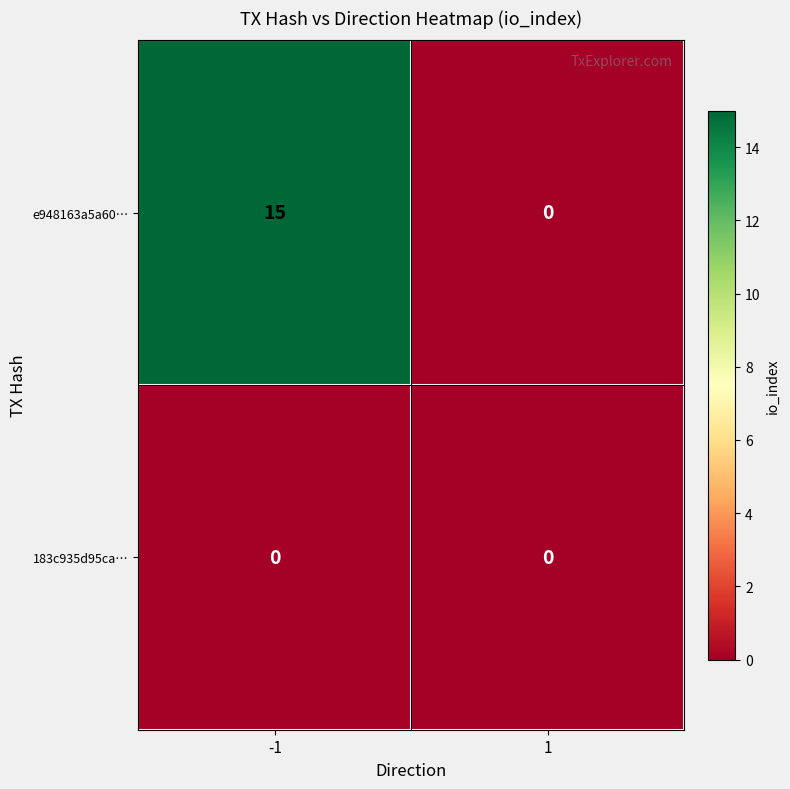

The value of e948163a5a60… at -1 is 15. True or false?

True